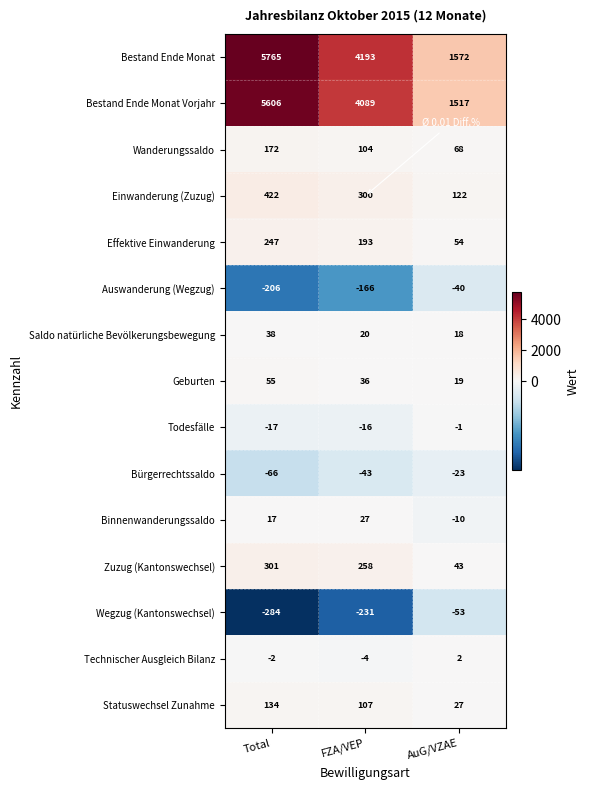

At which label is Technischer Ausgleich Bilanz closest to -1?

Total